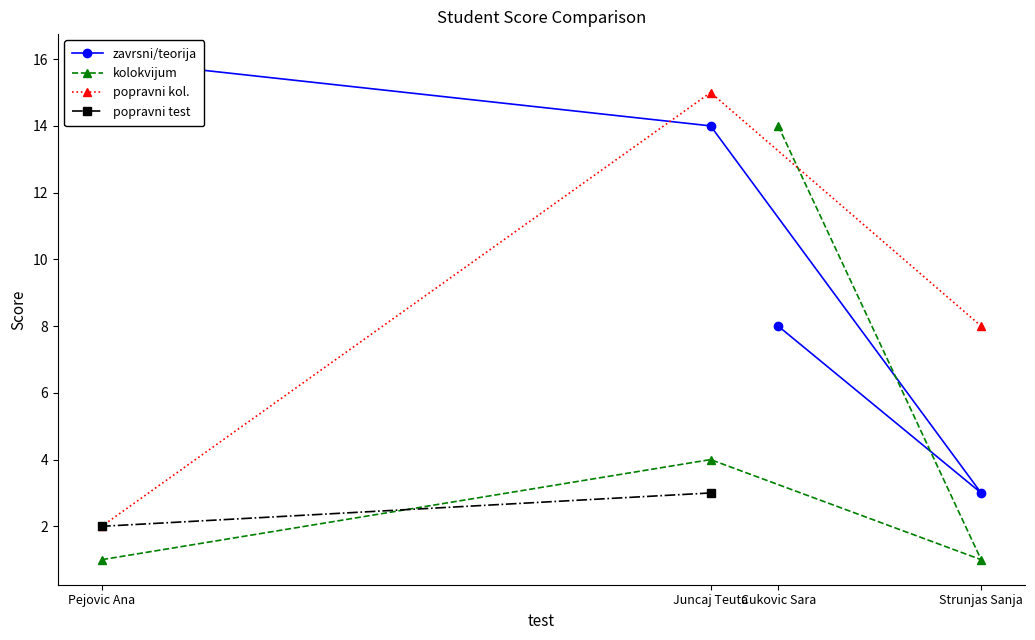

True or false: there are more than 0 points higher than both neighbors.

True